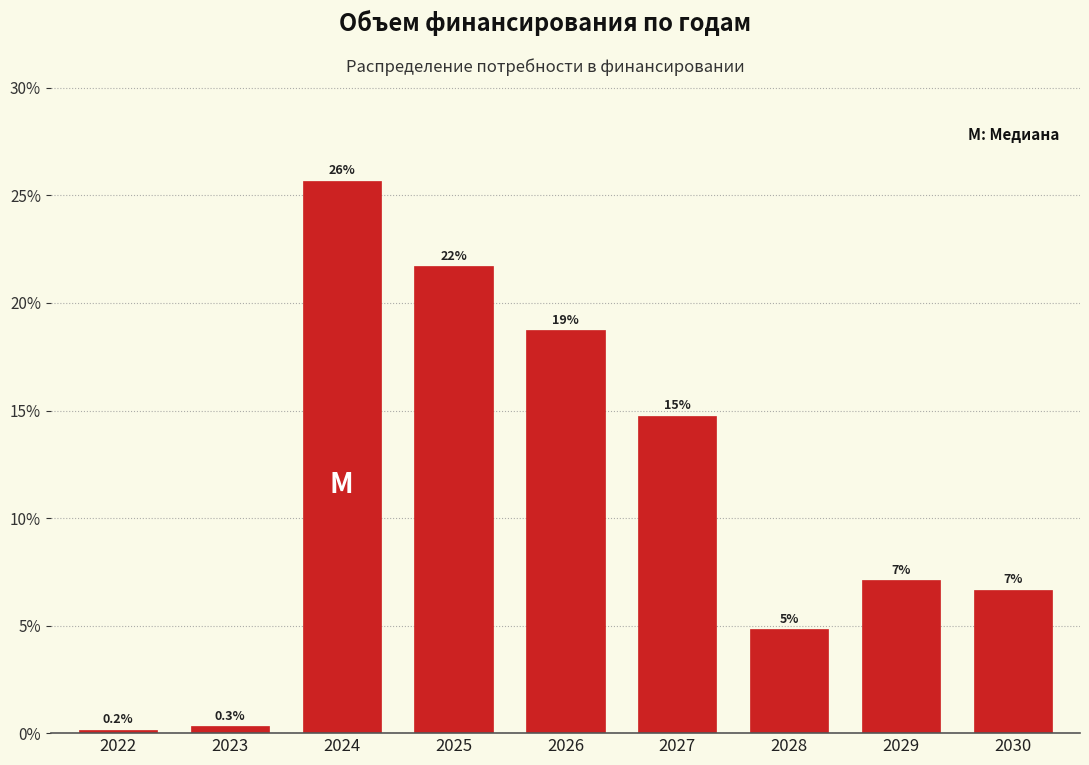

How many bars are there in total?

9